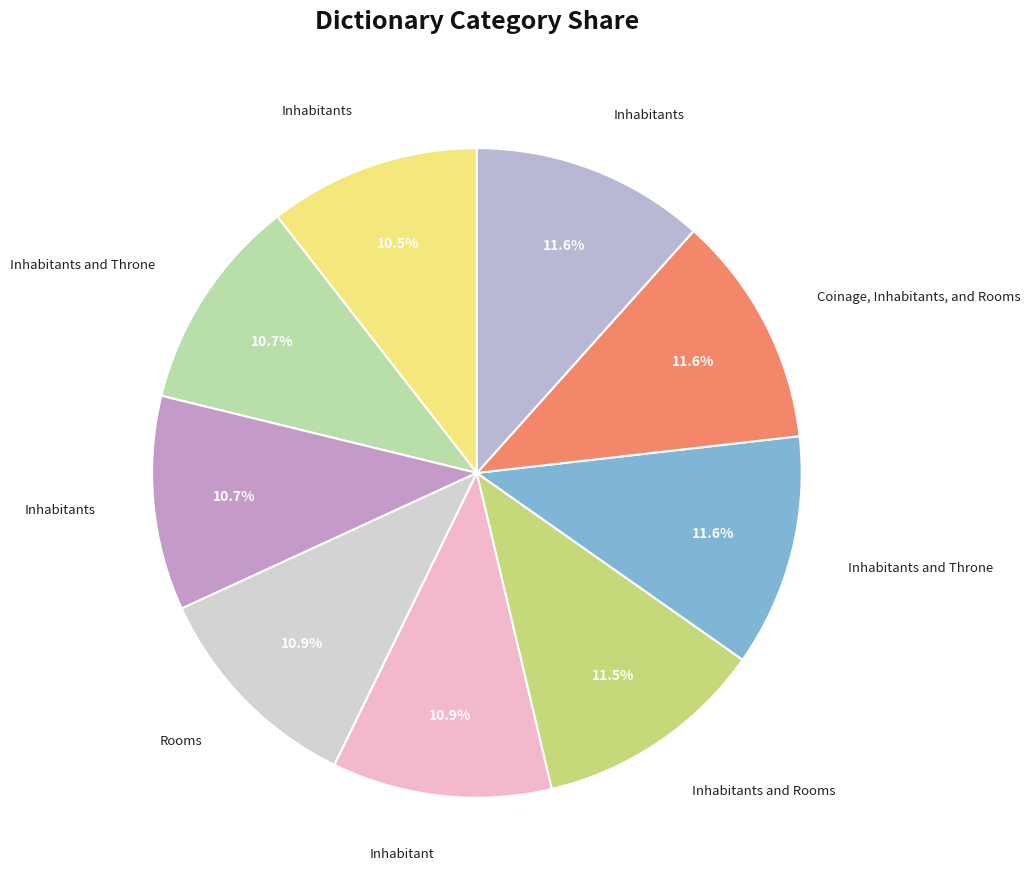

How many slices are in this pie chart?

9